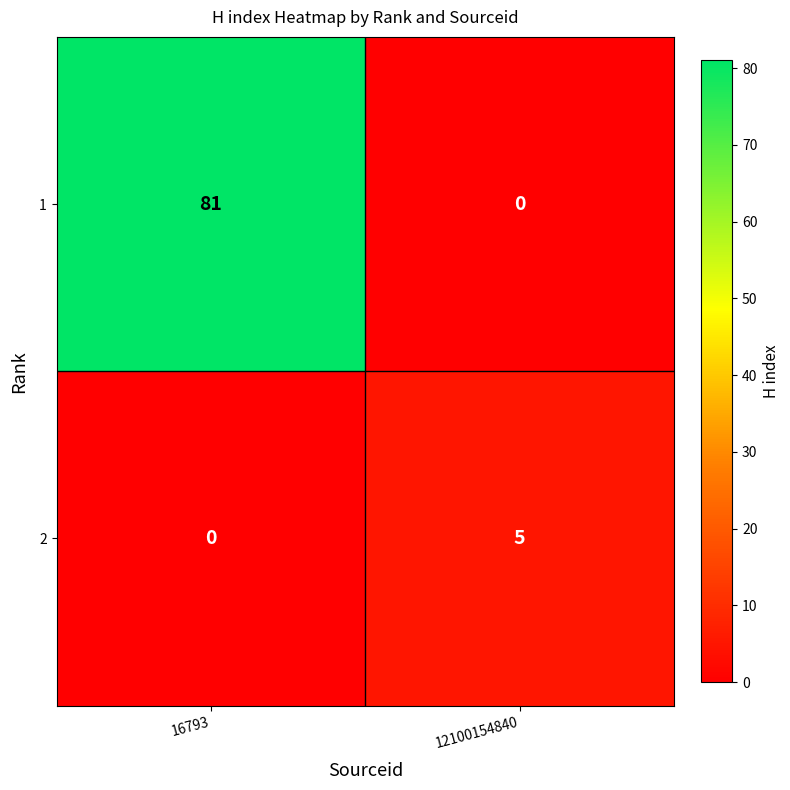

Where is 1 nearest to the value 40?

12100154840